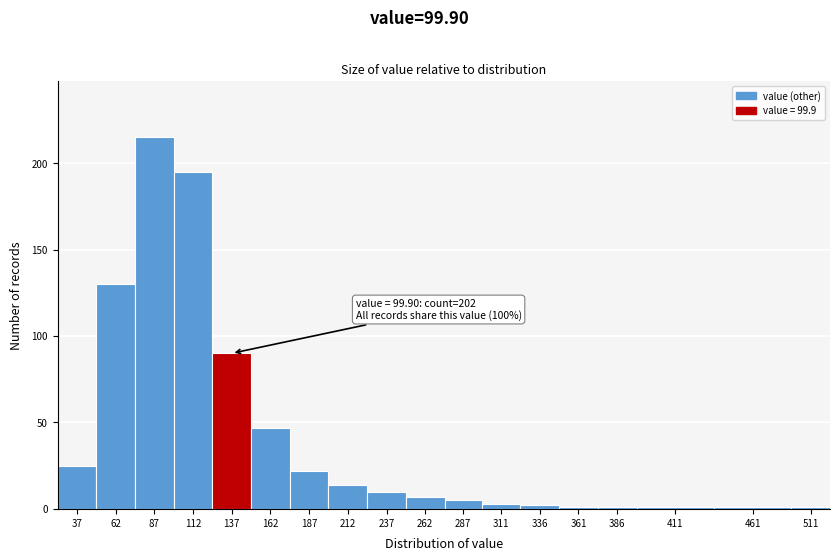

Reading left to right, transcribe all the data shown in this chart.

25	130	215	195	90	47	22	14	10	7	5	3	2	1	1	1	1	1